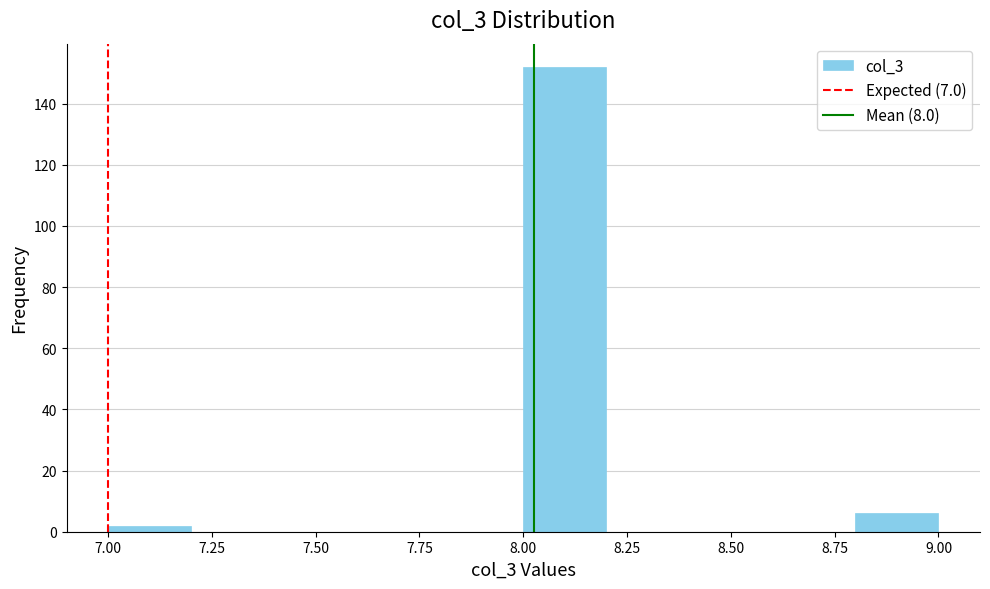

What is the height of the bar covering 8.0 to 8.2 on the x-axis? The values are not printed on the chart, so give them approximately, as read against the axis.

152